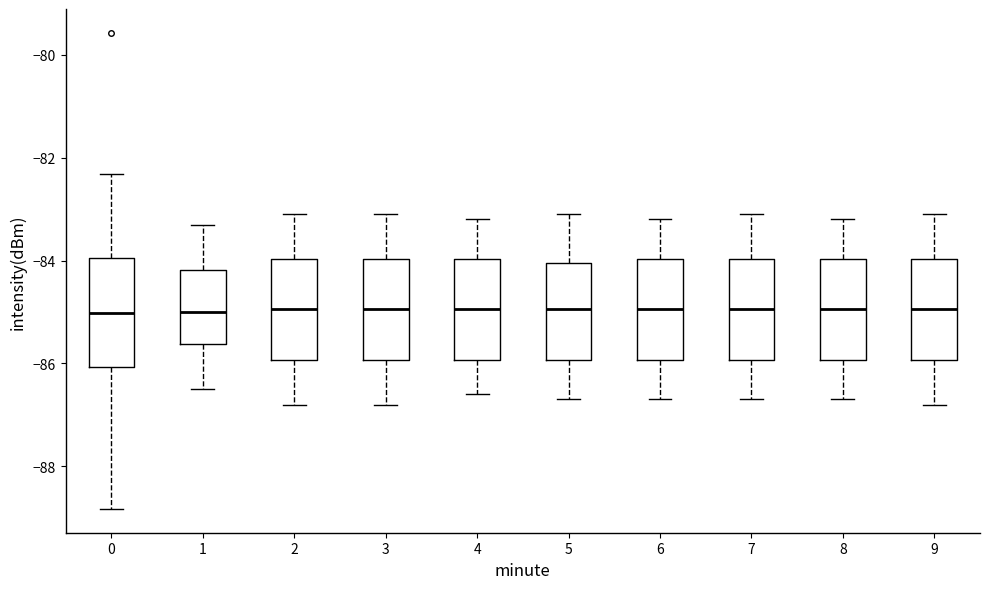

Reading left to right, read every box against the y-axis: the position of its median line, the range the box covers, and the ends of its whiskers. The values are not printed on the chart, so give them approximately, as read against the axis.

0: median -85.0, box -86.0 to -84.0, whiskers -88.8 to -82.4
1: median -85.0, box -85.6 to -84.2, whiskers -86.4 to -83.2
2: median -85.0, box -86.0 to -84.0, whiskers -86.8 to -83.0
3: median -85.0, box -86.0 to -84.0, whiskers -86.8 to -83.0
4: median -85.0, box -86.0 to -84.0, whiskers -86.6 to -83.2
5: median -85.0, box -86.0 to -84.0, whiskers -86.6 to -83.0
6: median -85.0, box -86.0 to -84.0, whiskers -86.6 to -83.2
7: median -85.0, box -86.0 to -84.0, whiskers -86.6 to -83.0
8: median -85.0, box -86.0 to -84.0, whiskers -86.6 to -83.2
9: median -85.0, box -86.0 to -84.0, whiskers -86.8 to -83.0